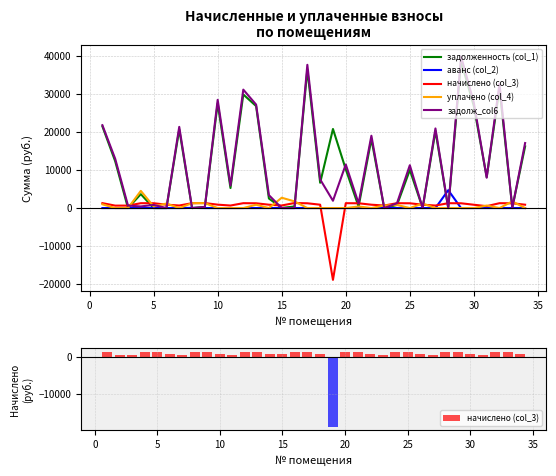

What is the value of the задолженность (col_1) bar at the 20th from the left?

10203.6